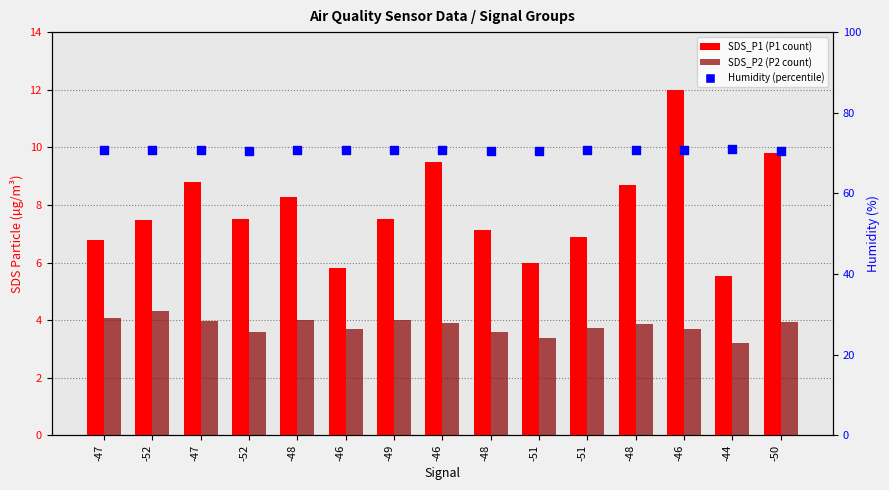

Is the value of SDS_P2 at -51 greater than the value of SDS_P1 at -48?

No